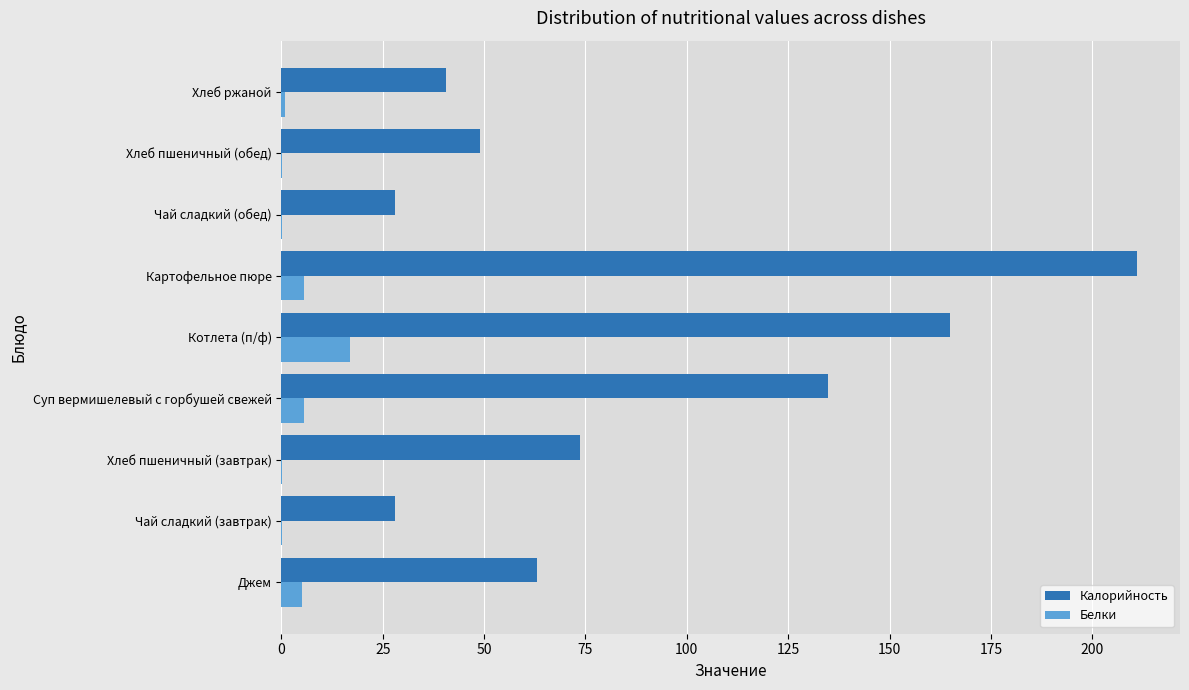

At which label does Калорийность reach its peak?

Картофельное пюре